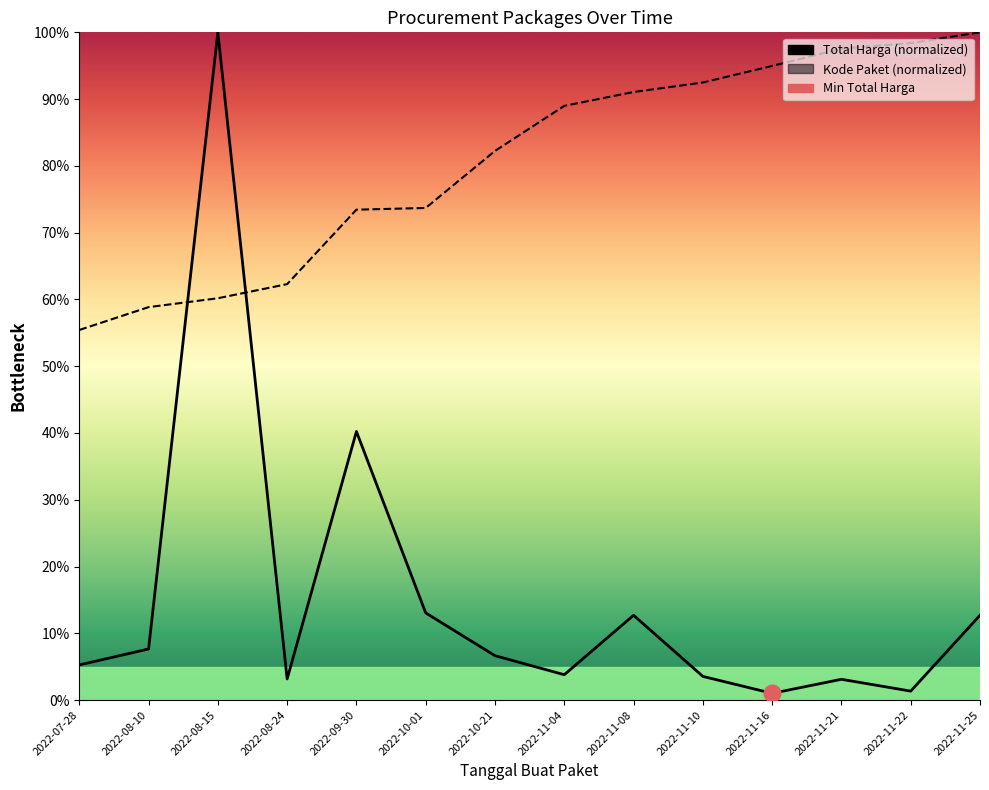

What is the smallest value displayed?

1.0